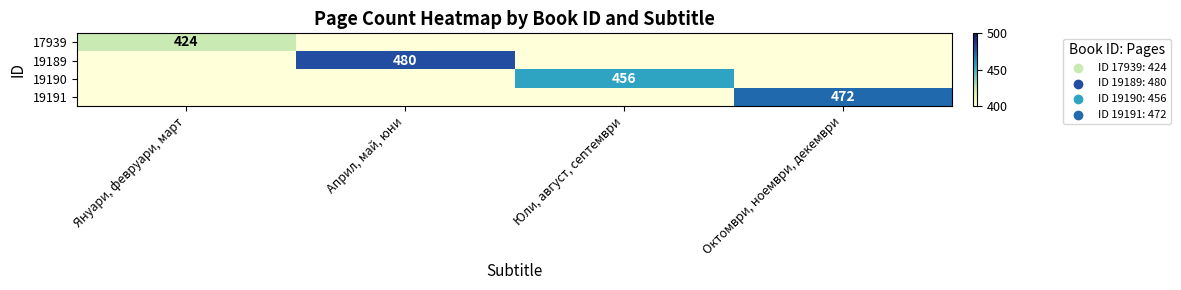

Is it true that 19191 equals 262 at Октомври, ноември, декември?

False